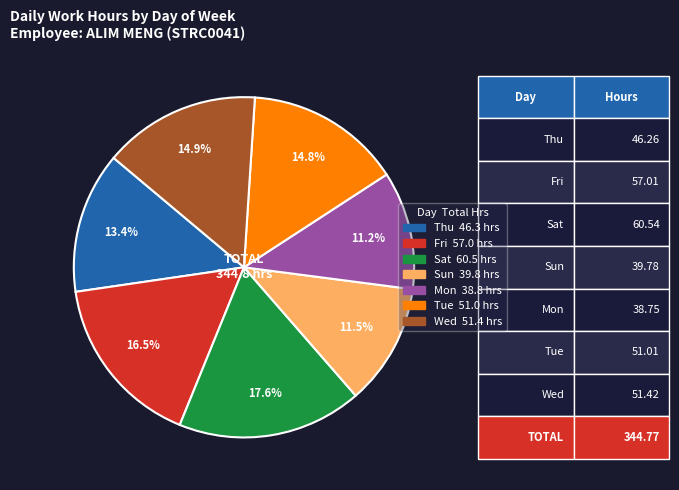

How many slices are in this pie chart?

7